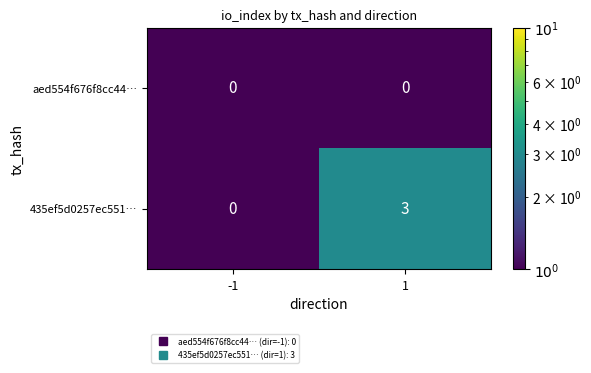

Which series changed the most between -1 and 1?

435ef5d0257ec551…